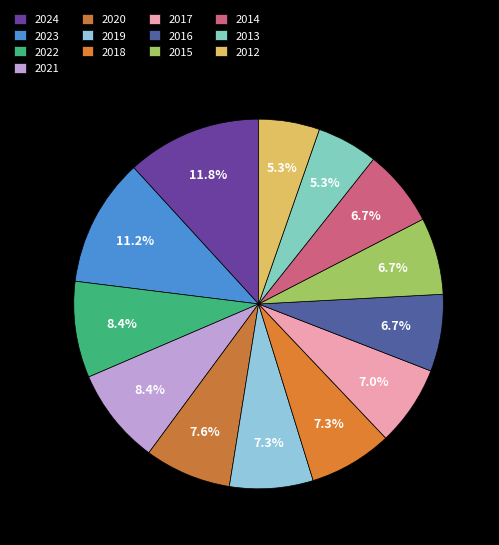

To the nearest percent, what is the combined percentage of 2024 and 2019?

19%